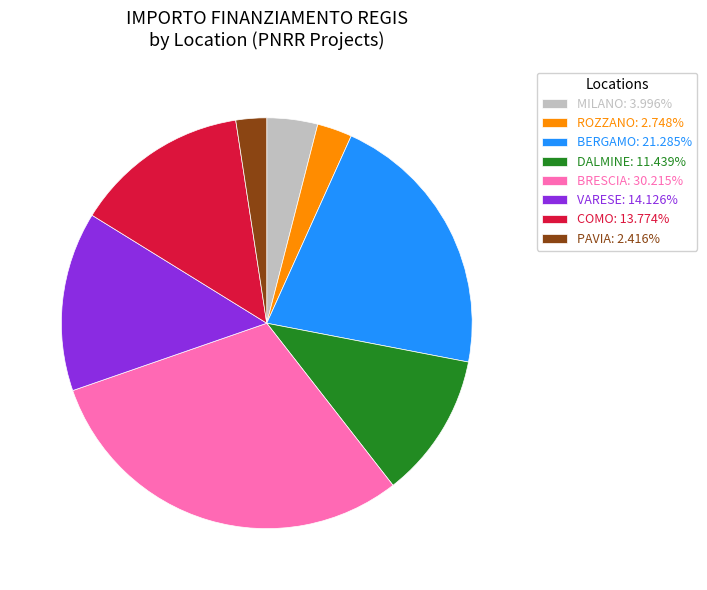

Does any single category account for the majority?

No